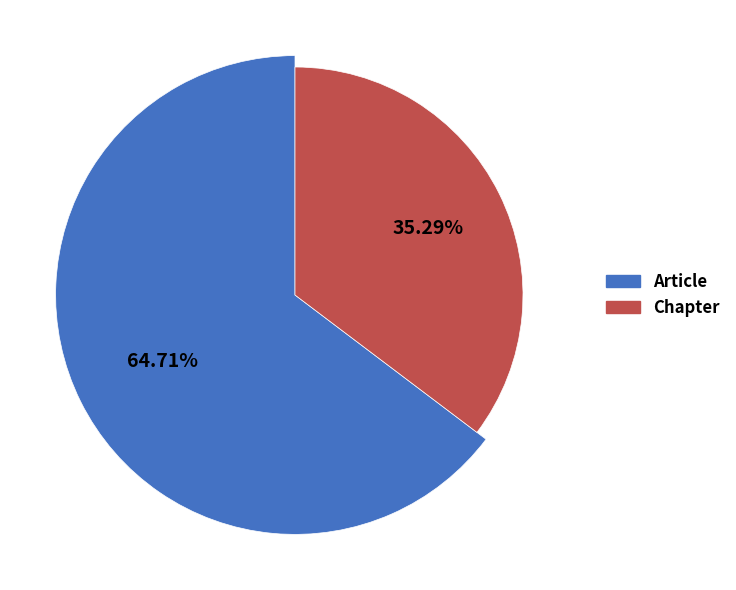

Does any single category account for the majority?

Yes